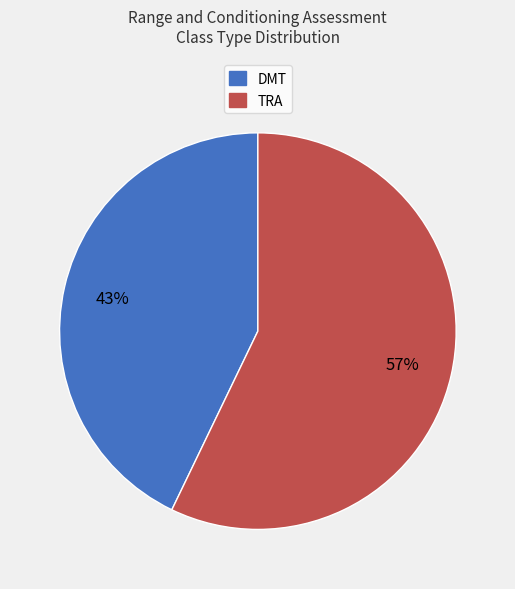

Between TRA and DMT, which is larger?

TRA